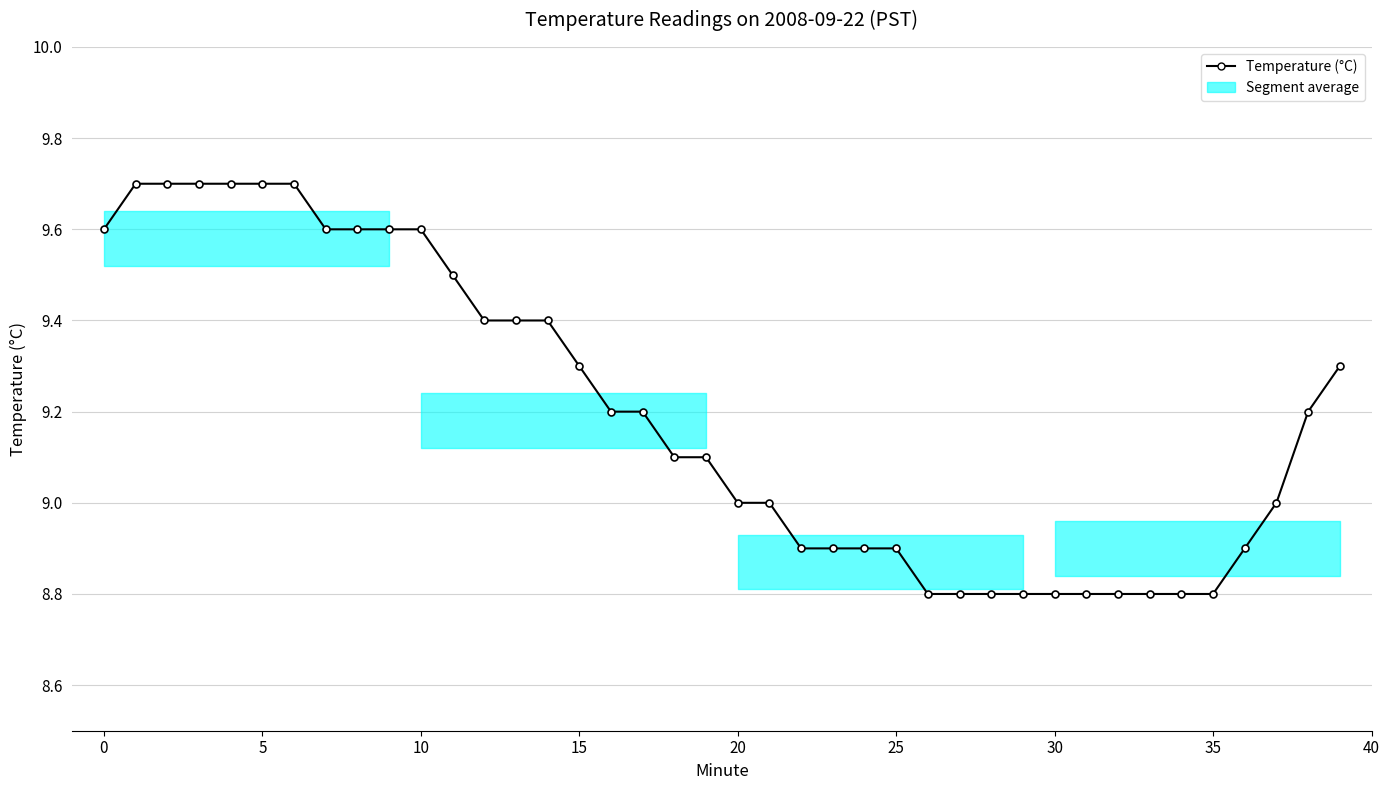

What is the average value?

9.2